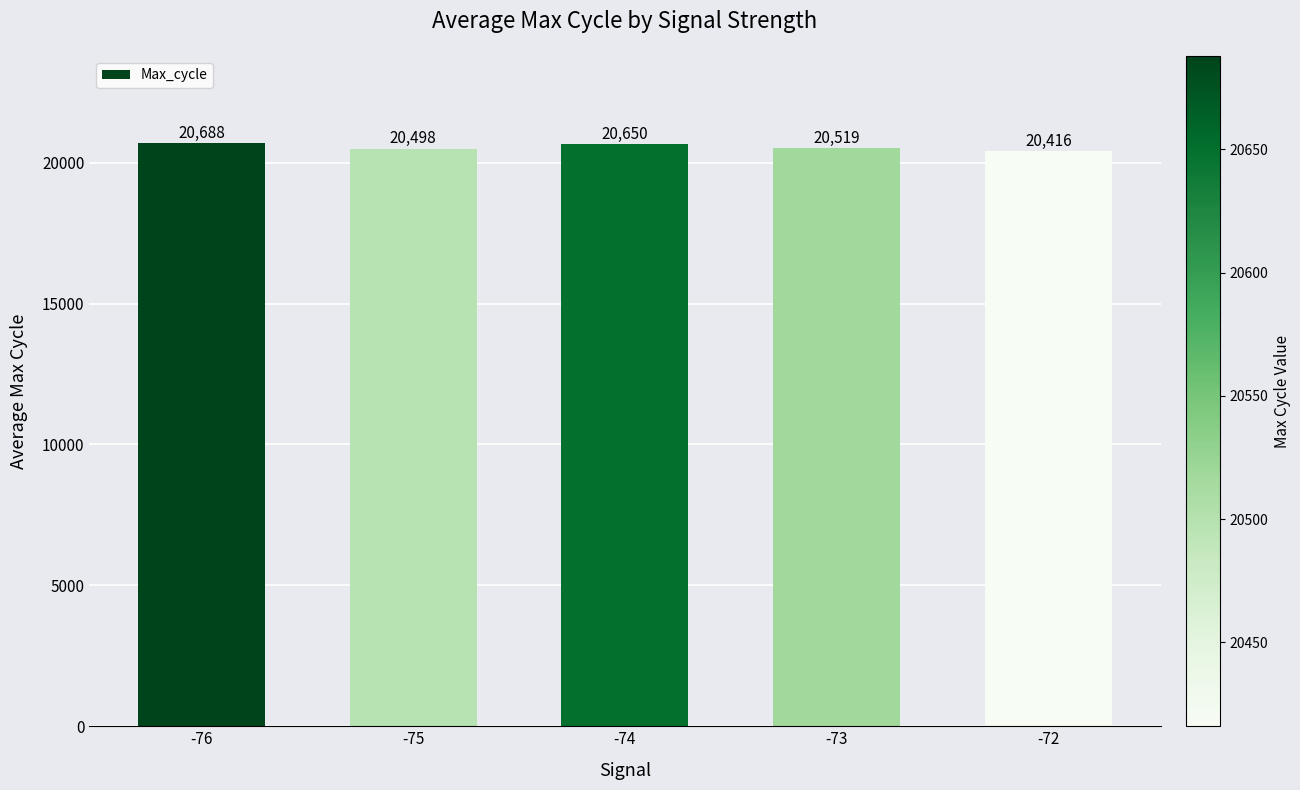

At which label does the data first exceed 20519?

-76